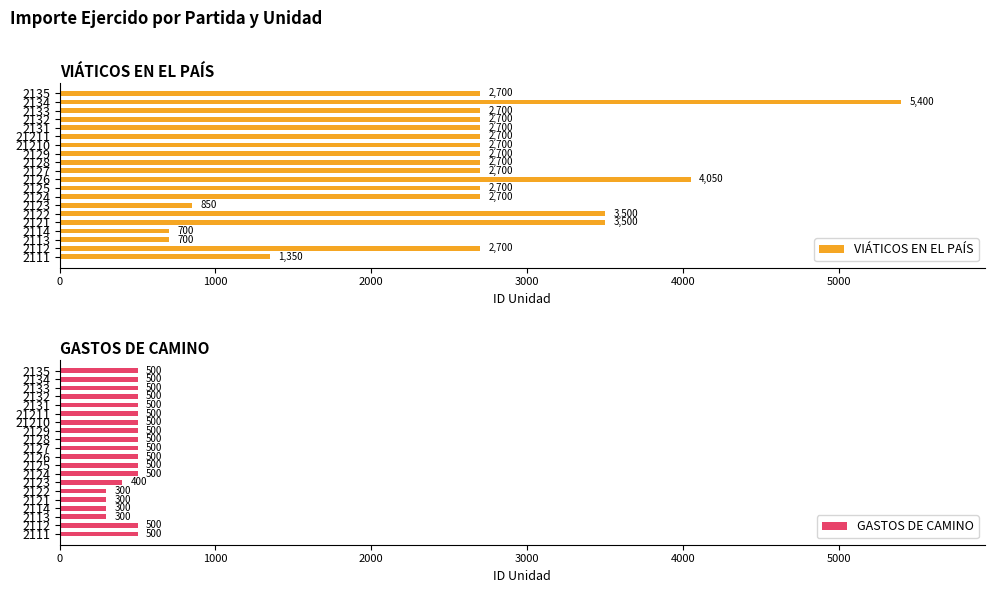

What is the maximum value for VIÁTICOS EN EL PAÍS?

5400